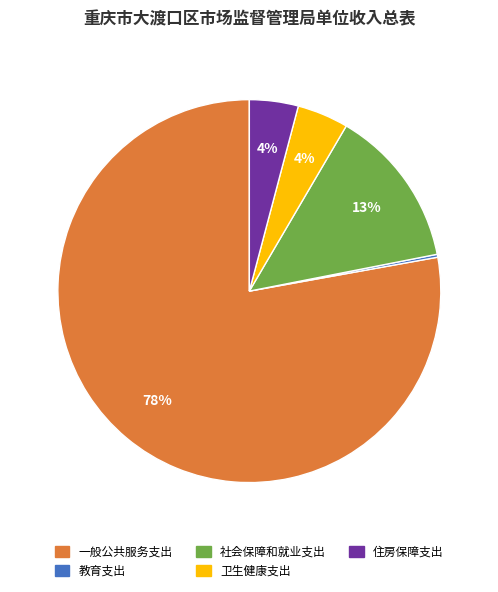

Is the sum of 一般公共服务支出 and 卫生健康支出 greater than half?

Yes